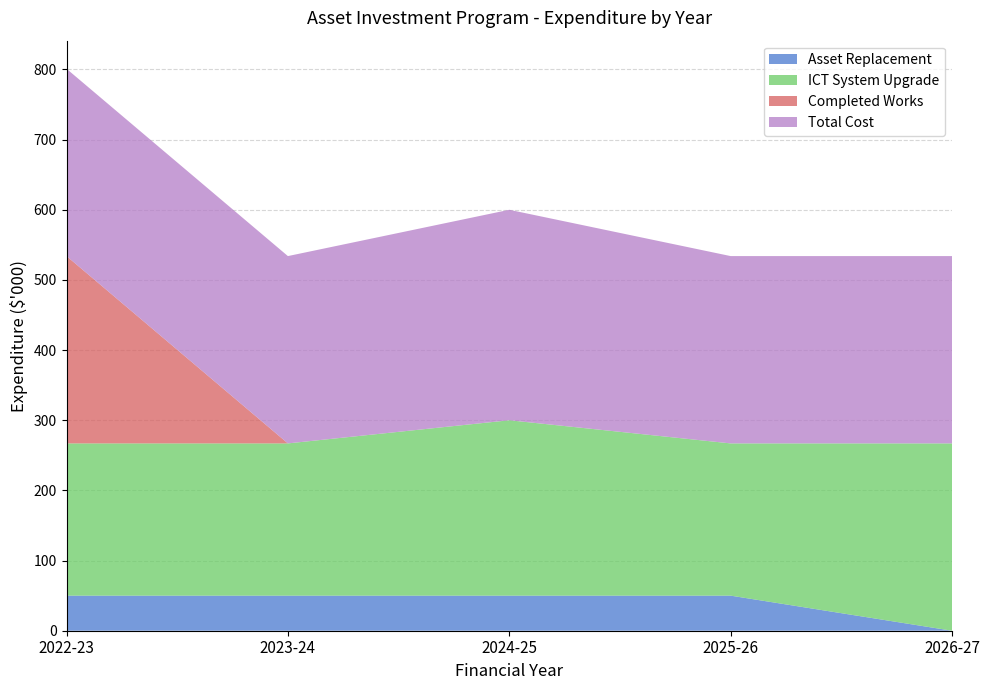

Reading left to right, list all the values displayed in this chart.

Asset Replacement: 2022-23=50	2023-24=50	2024-25=50	2025-26=50	2026-27=0
ICT System Upgrade: 2022-23=217	2023-24=217	2024-25=250	2025-26=217	2026-27=267
Completed Works: 2022-23=267	2023-24=0	2024-25=0	2025-26=0	2026-27=0
Total Cost: 2022-23=267	2023-24=267	2024-25=300	2025-26=267	2026-27=267